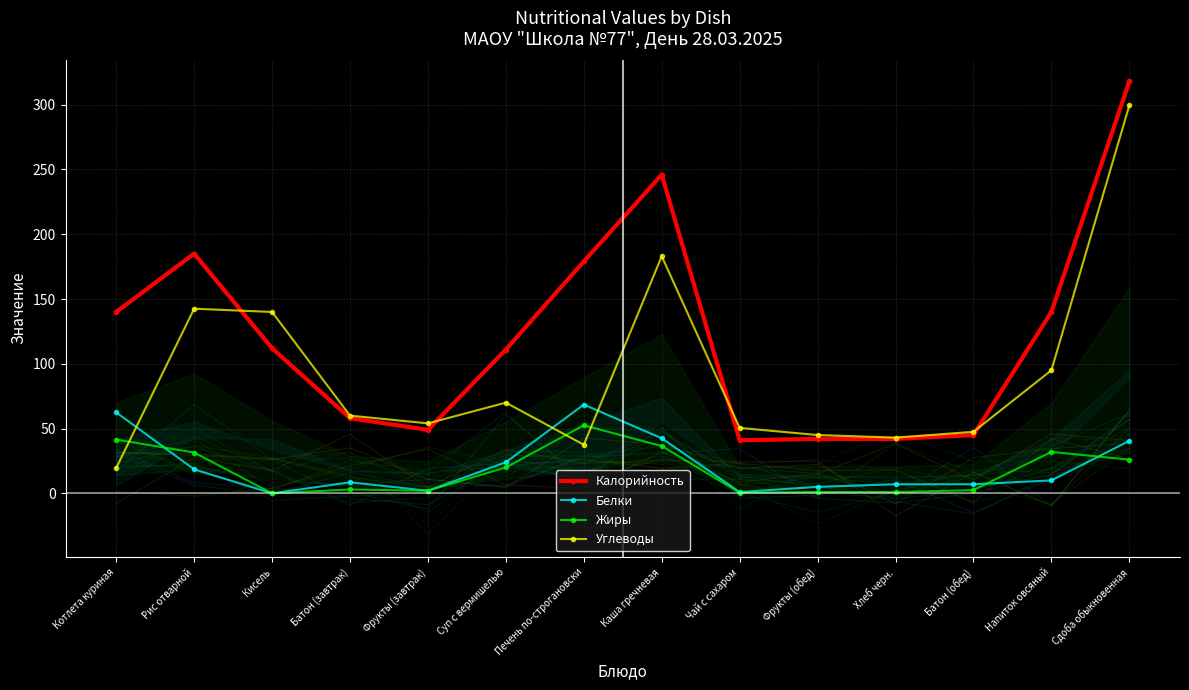

What position from the right is Хлеб черн.?

4